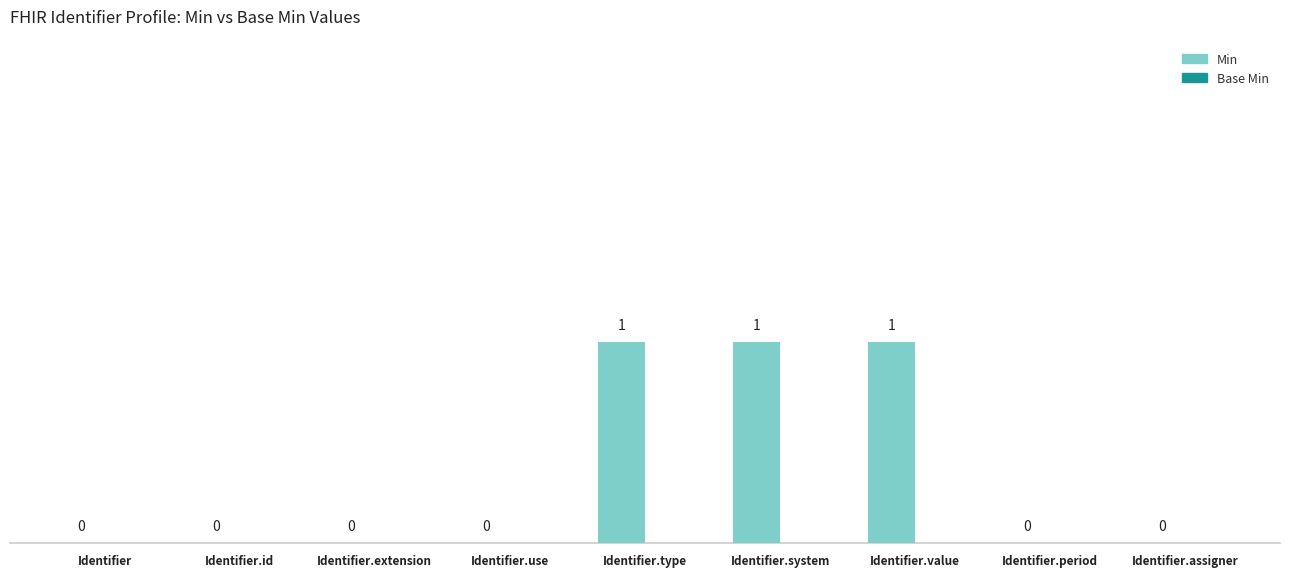

True or false: the data shows 1 at Identifier.period.

False